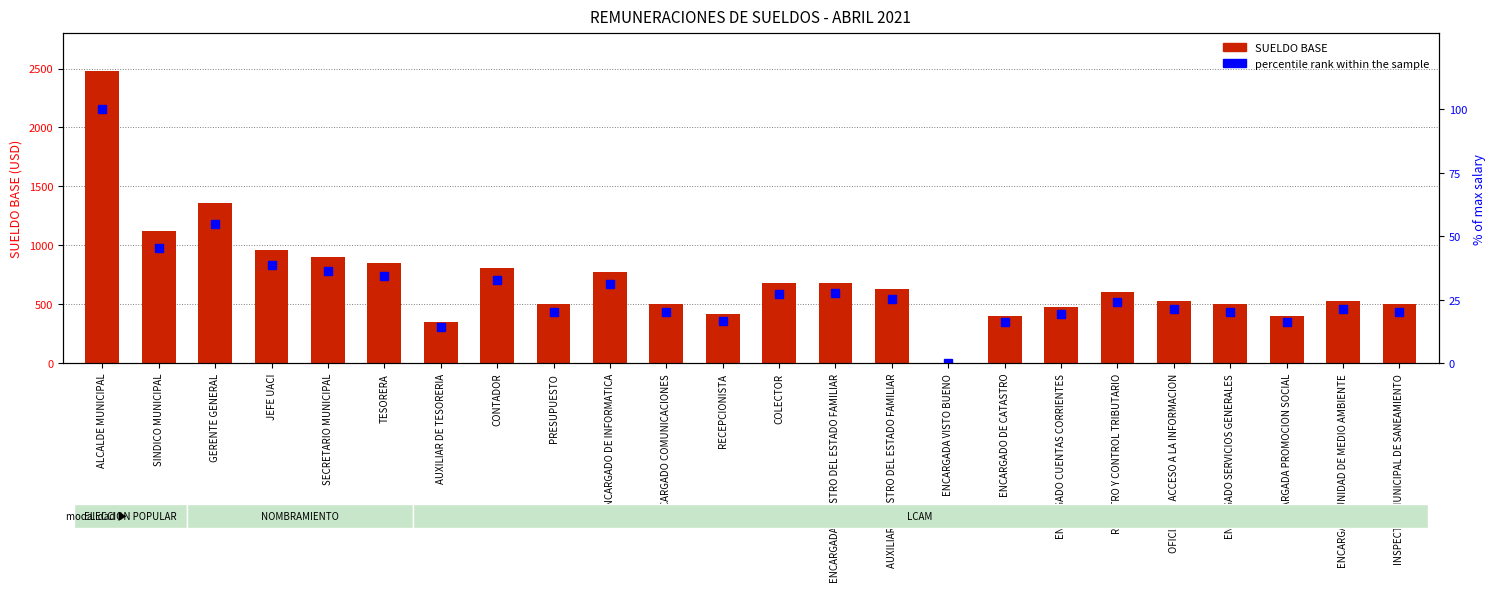

Count the number of data series in this chart.

2